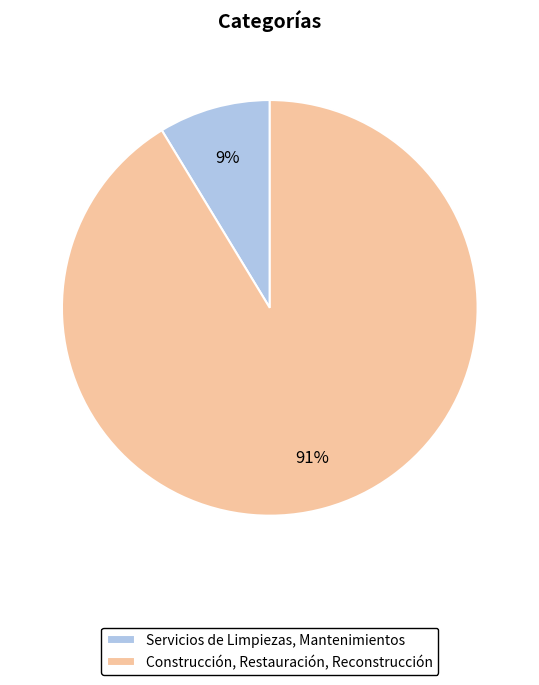

Rank the categories by value from lowest to highest.

Servicios de Limpiezas, Mantenimientos, Construcción, Restauración, Reconstrucción